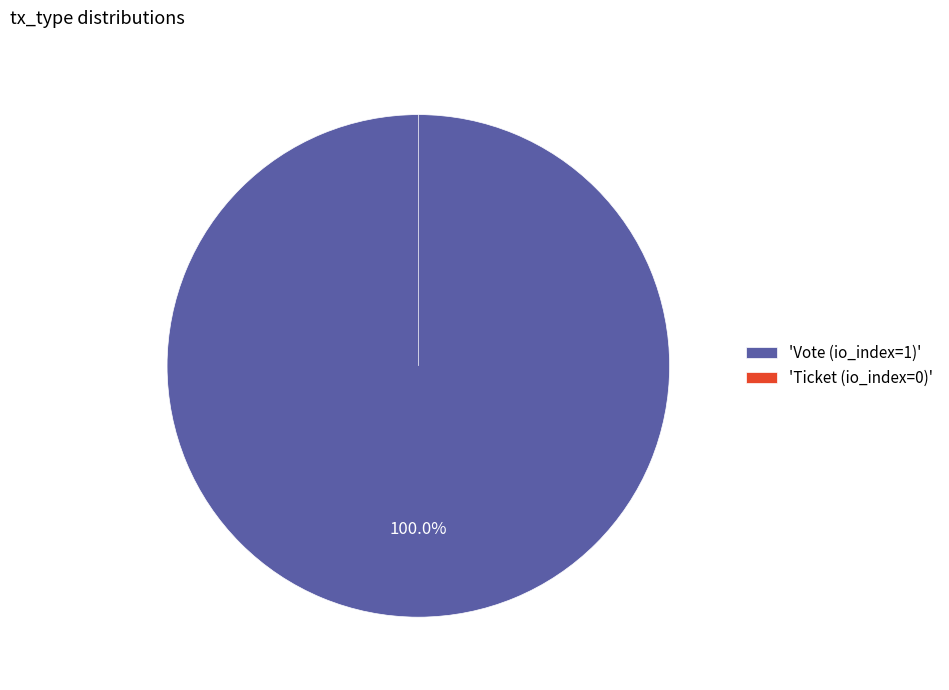

Rank the categories by value from lowest to highest.

Ticket (io_index=0), Vote (io_index=1)